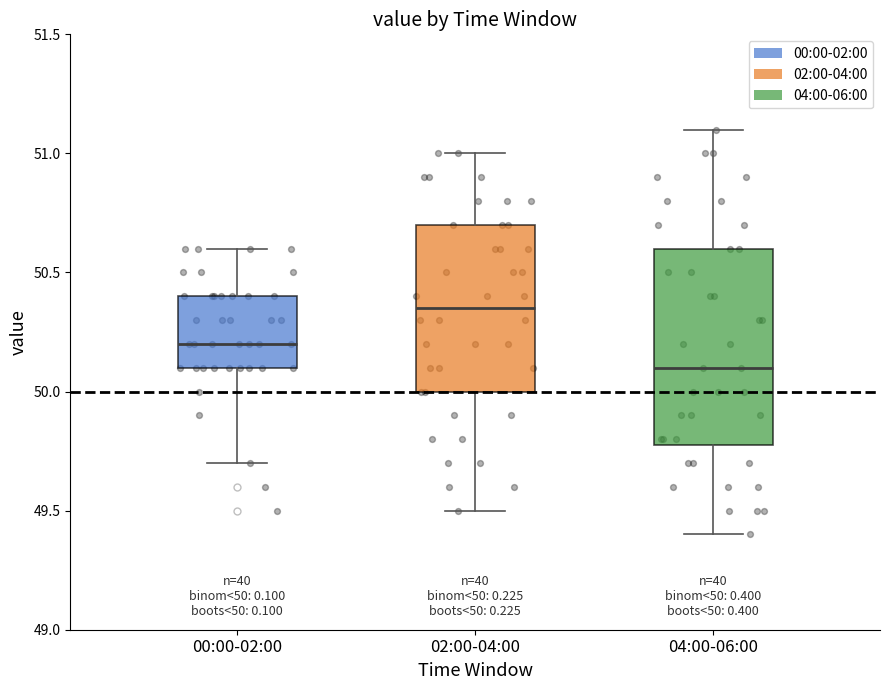

Which box is the tallest, from its lower edge to its upper edge?

04:00-06:00